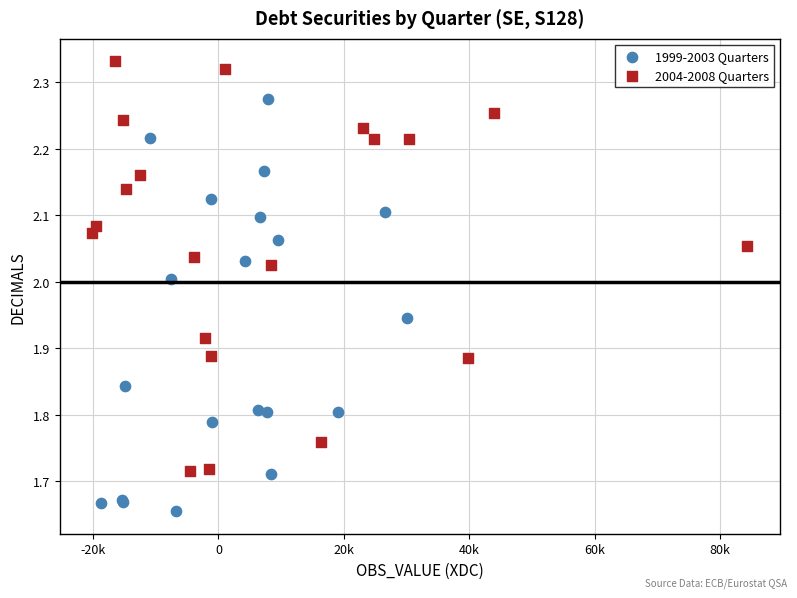

Which series contains the lowest Y value?

1999-2003 Quarters